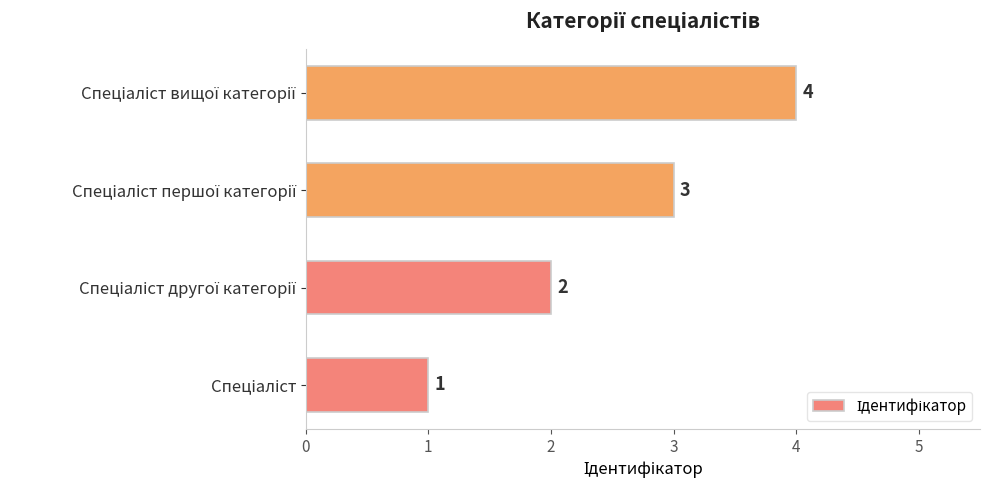

Count the values in the range 2 to 4.

3